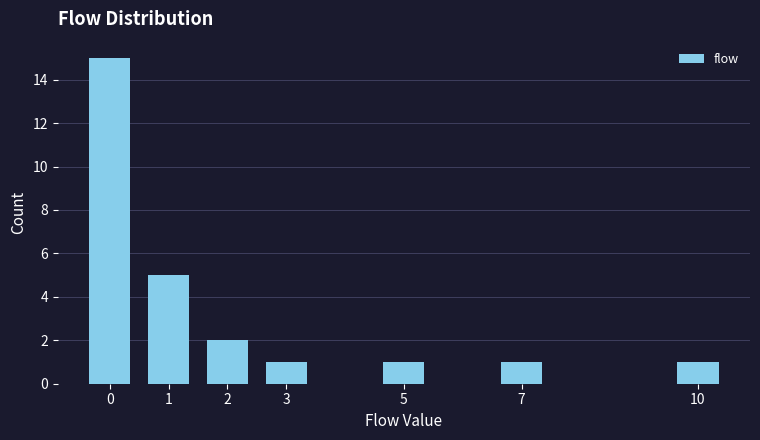

Reading left to right, list all the values displayed in this chart.

0=15	1=5	2=2	3=1	5=1	7=1	10=1